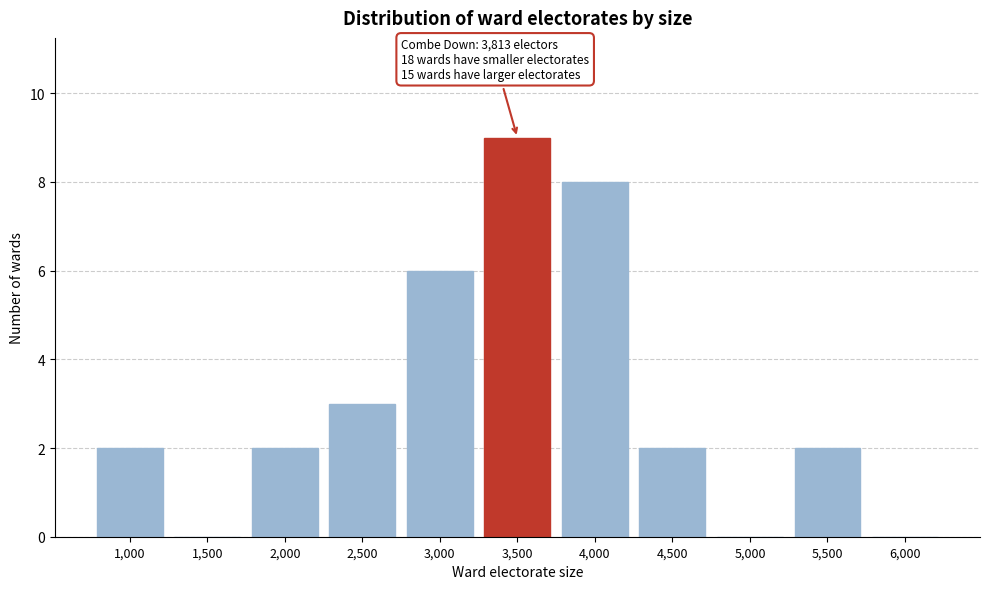

Reading left to right, extract all data points from this chart.

1,000=2	1,500=0	2,000=2	2,500=3	3,000=6	3,500=9	4,000=8	4,500=2	5,000=0	5,500=2	6,000=0